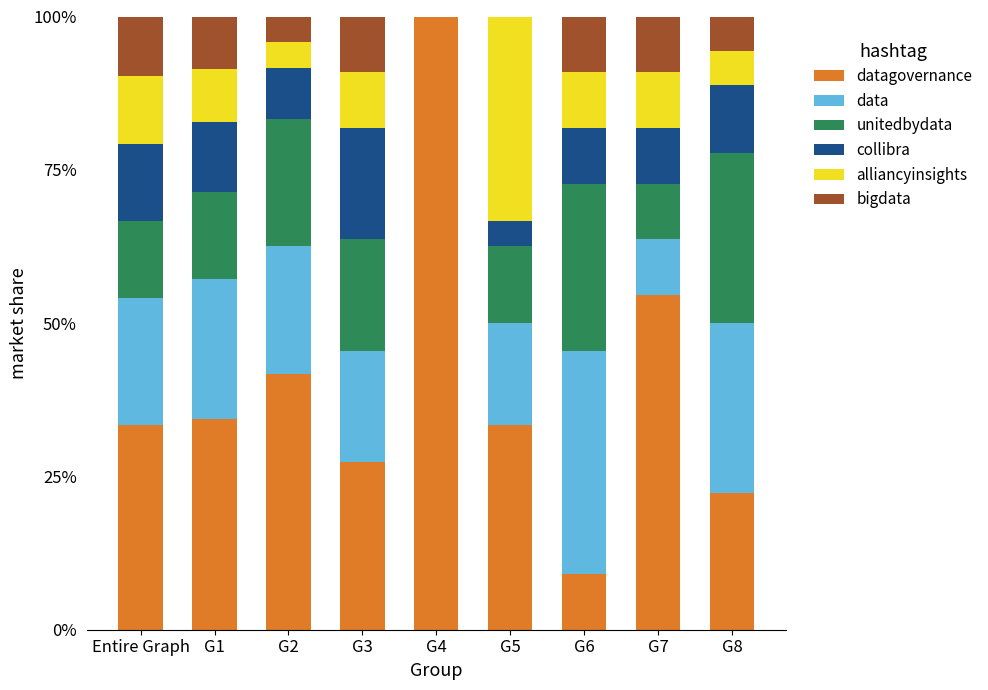

What is the total value across all series at Entire Graph?

100.0